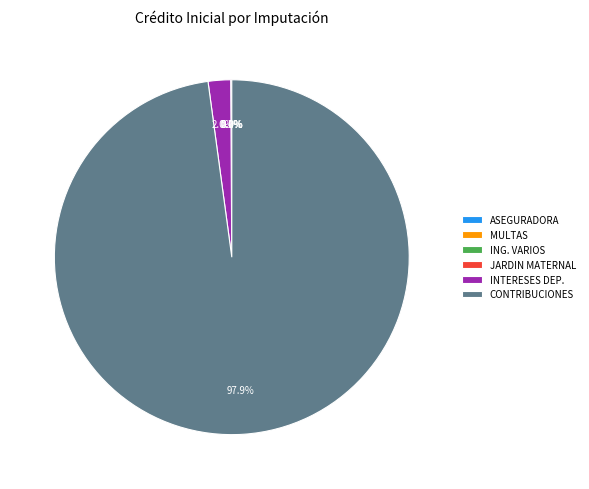

Which category has the biggest portion of the pie?

CONTRIBUCIONES